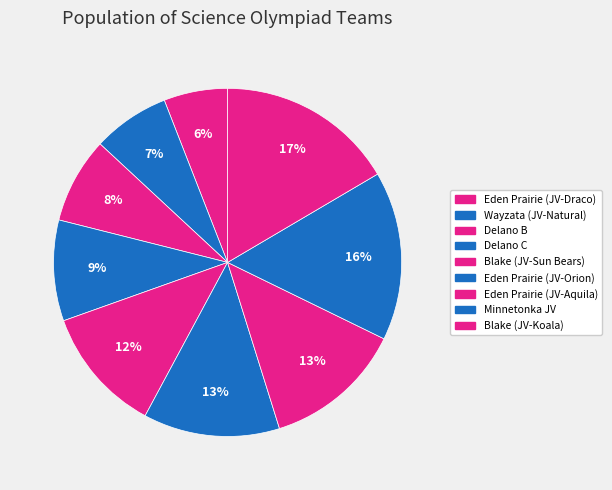

To the nearest percent, what portion does Minnetonka JV represent?

16%